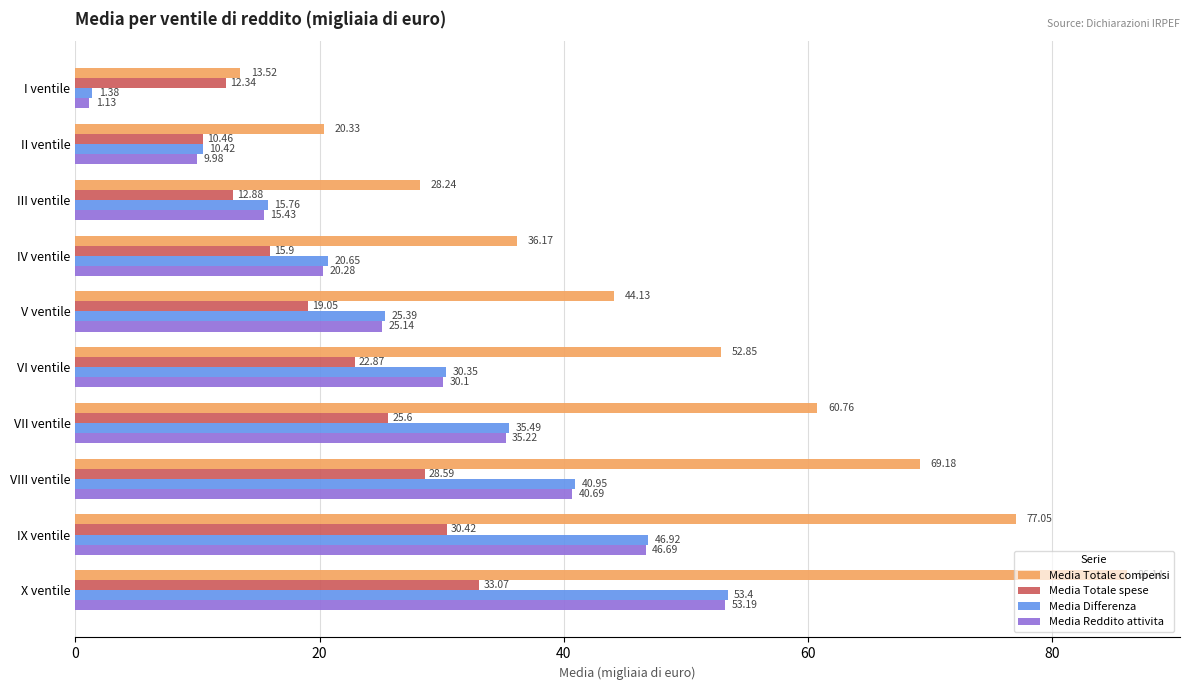

What is the total value across all series at II ventile?

51.2